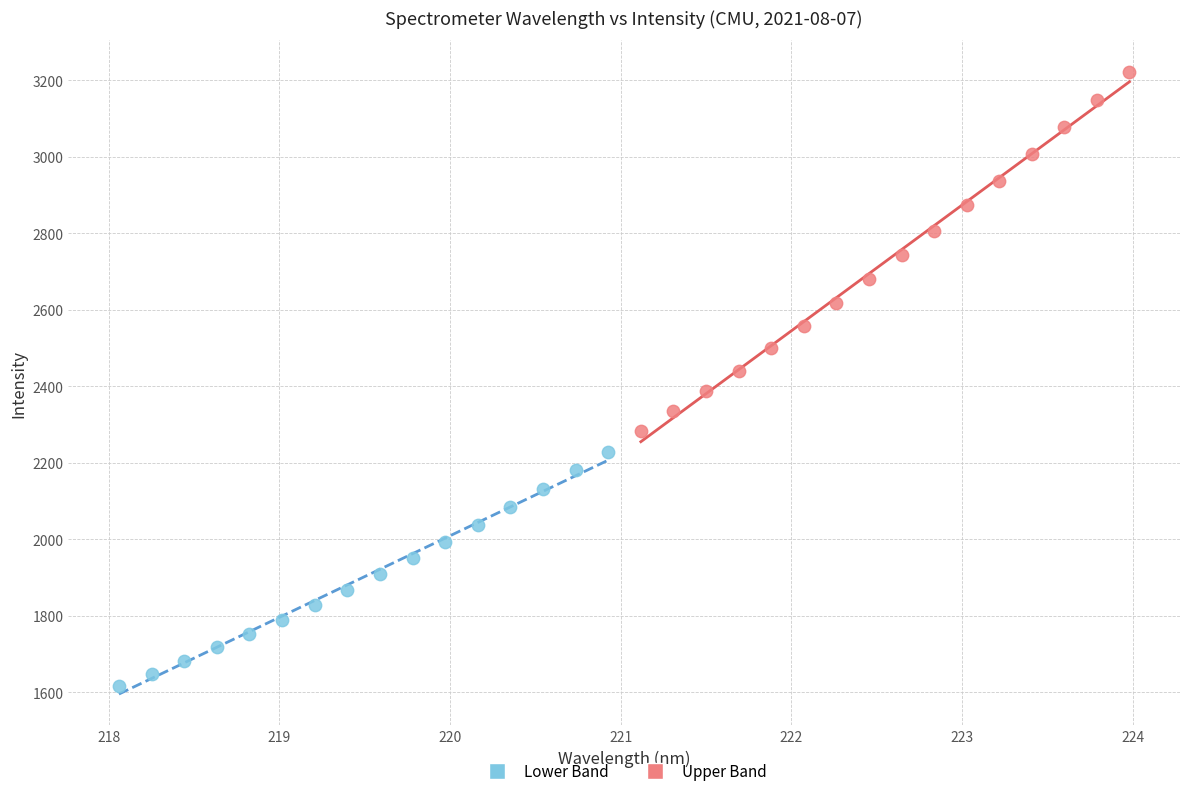

Which series contains the highest Y value?

Upper Band